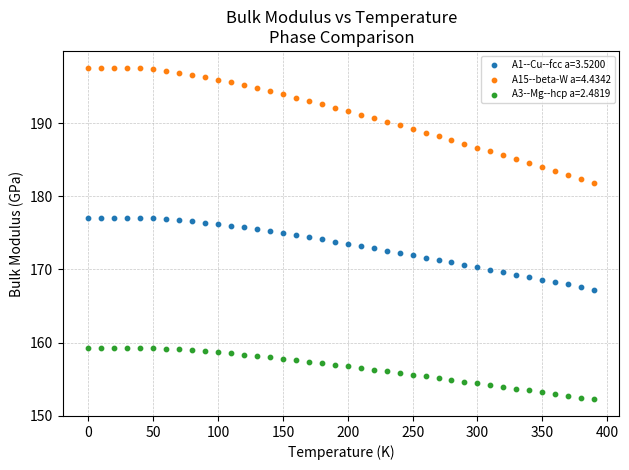

What is the X range (max minus min) for the scatter plot?

390.0